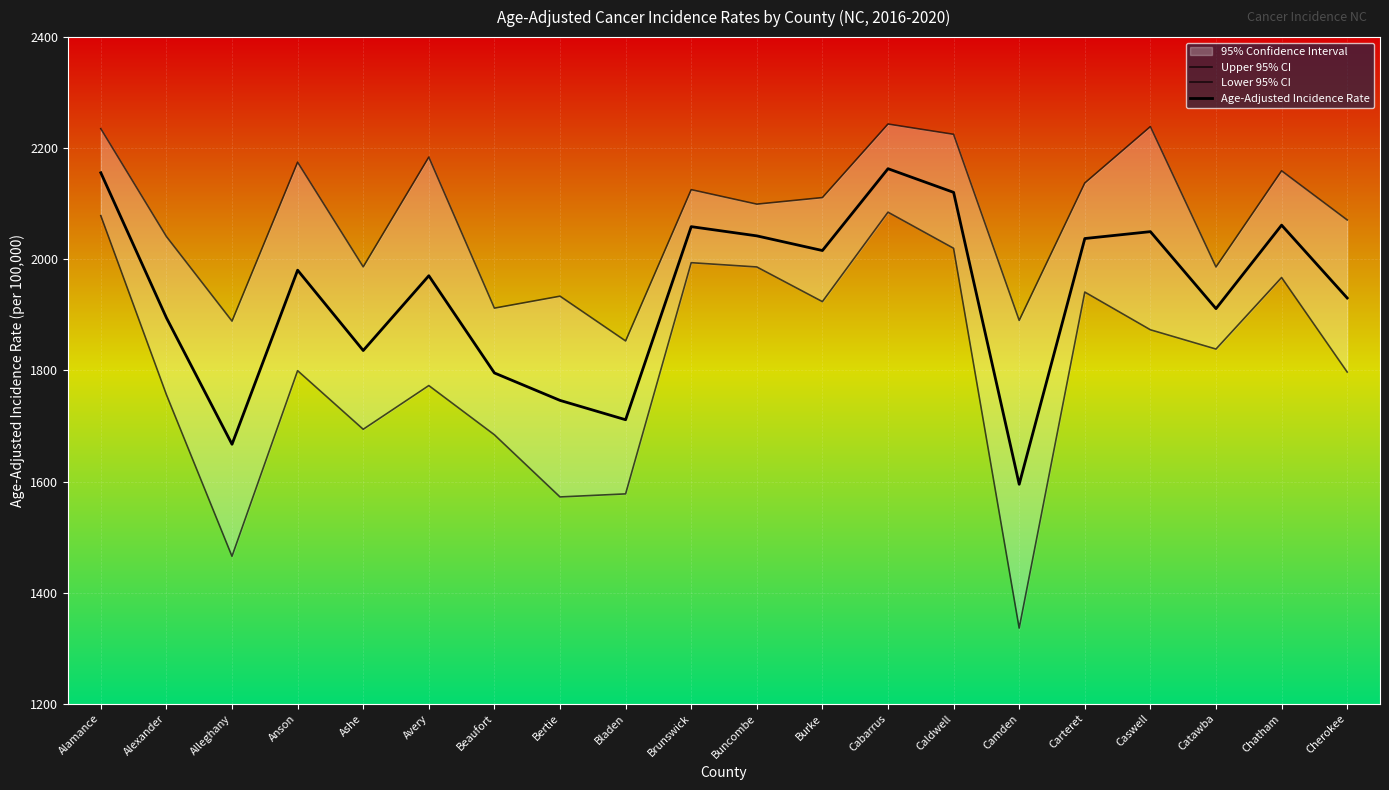

How many series are shown in this chart?

3